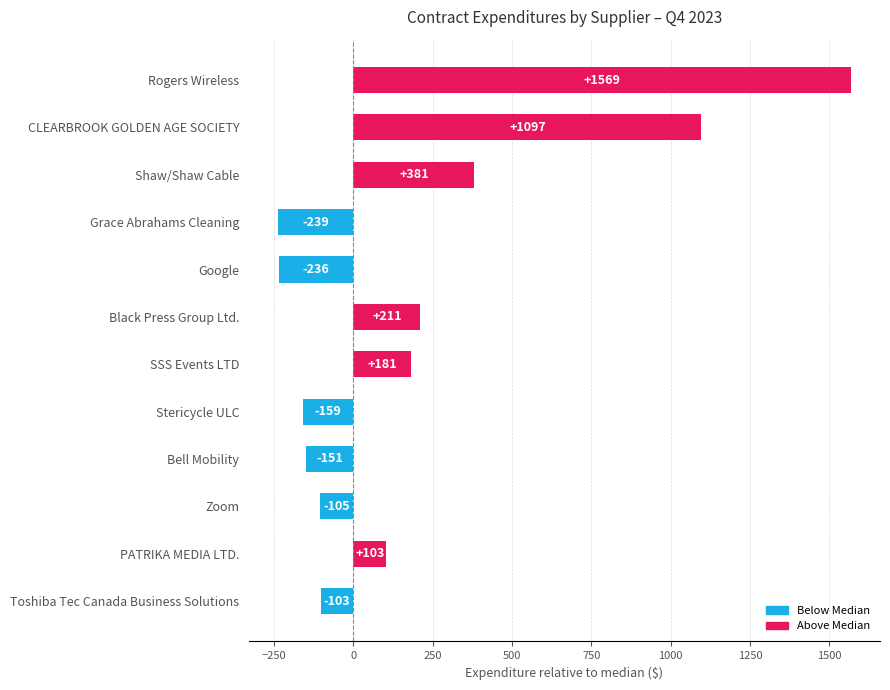

Which has a higher value, Stericycle ULC or Rogers Wireless?

Rogers Wireless